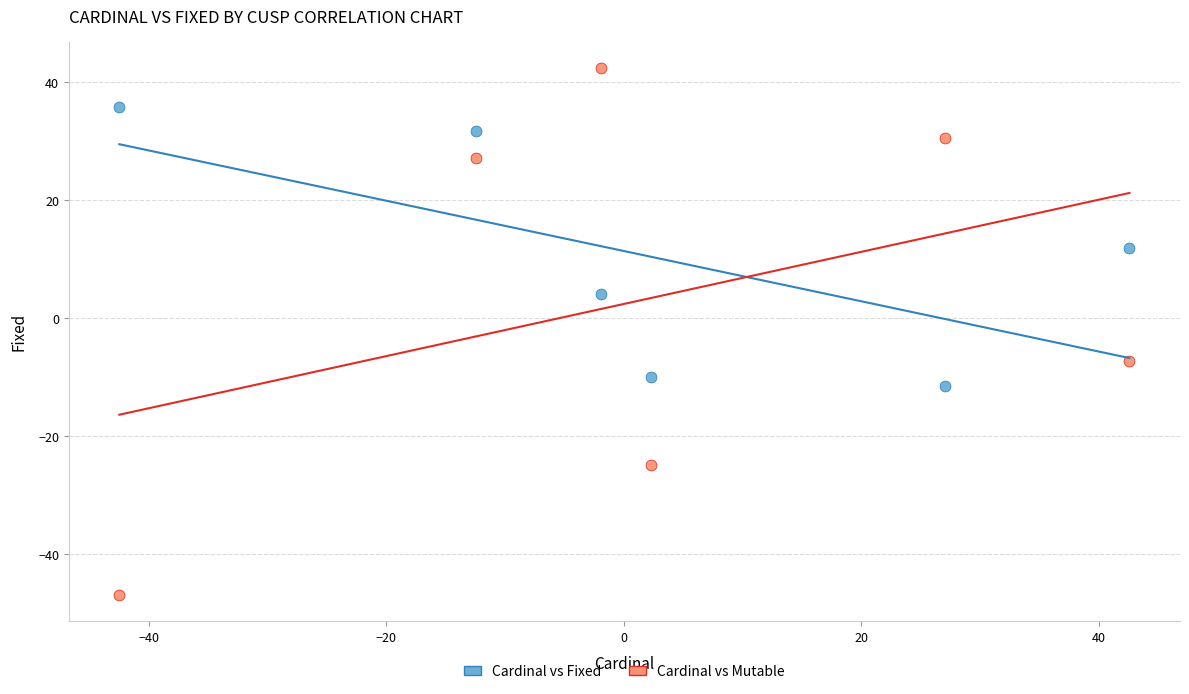

Which series reaches the minimum Y coordinate?

Cardinal vs Mutable